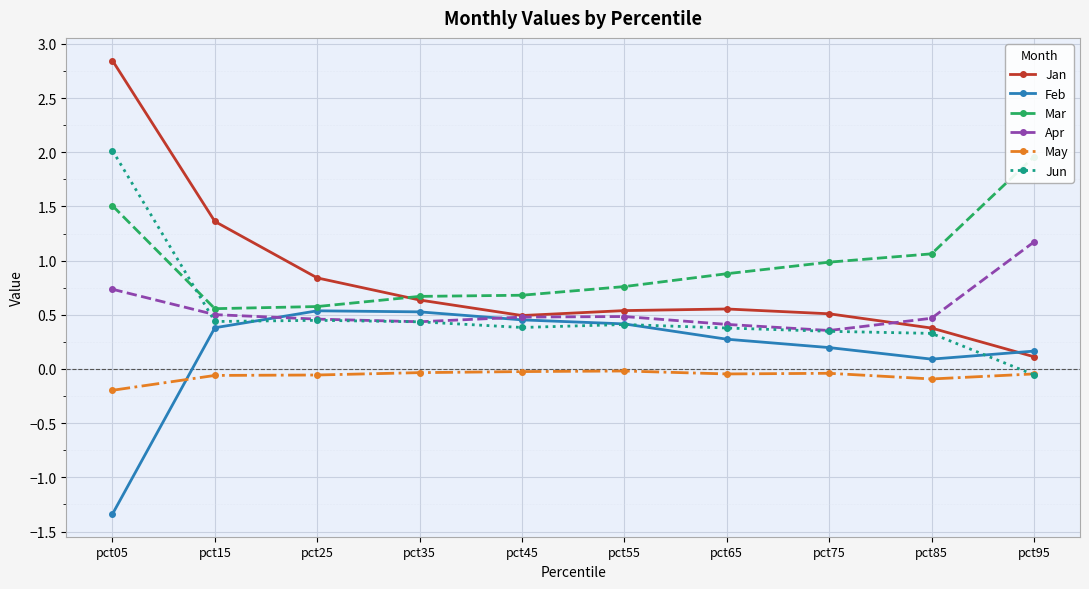

What is the total value across all series at pct15?

3.2